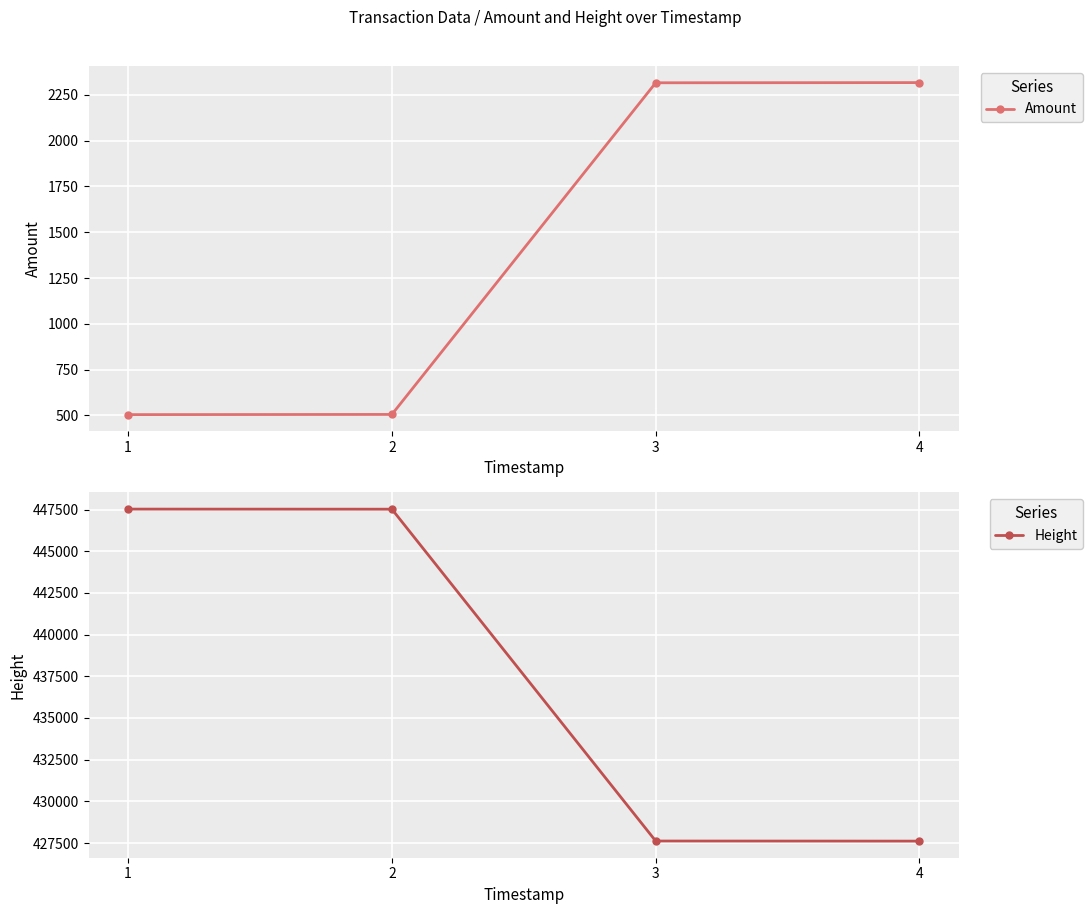

How many series are shown in this chart?

2